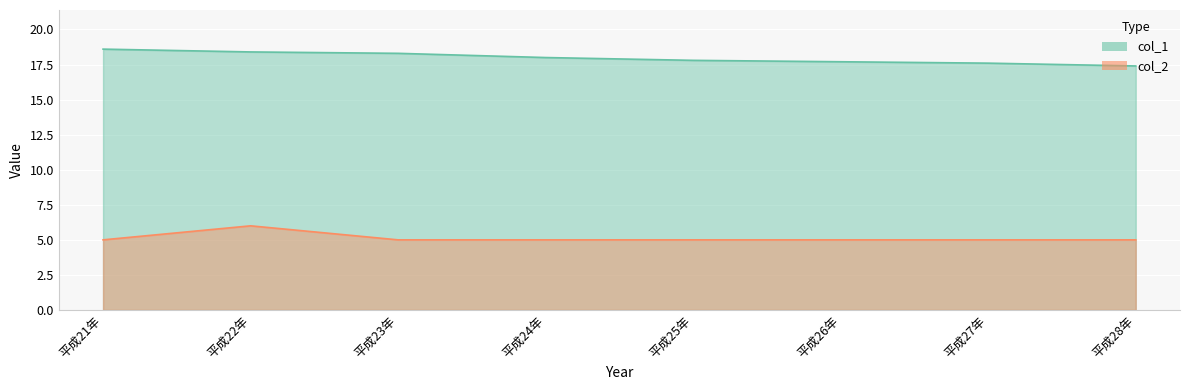

At which category does the chart reach its peak across all series?

平成21年